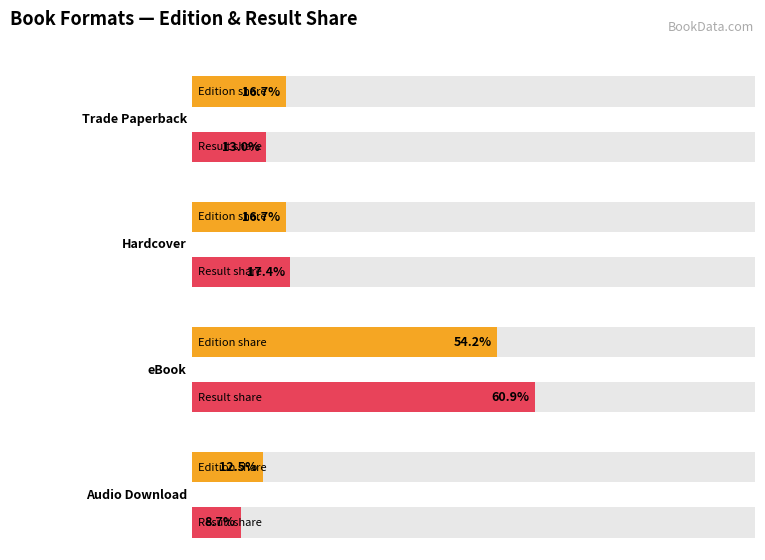

How many bars are there in each group?

2